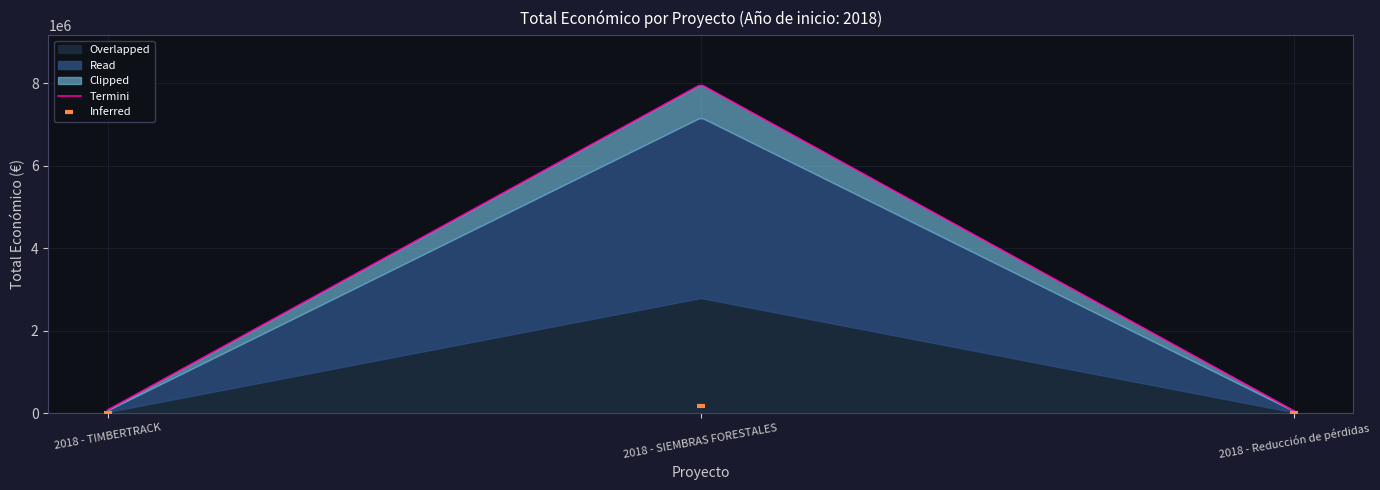

Which has a higher value, 2018 - Reducción de pérdidas or 2018 - SIEMBRAS FORESTALES?

2018 - SIEMBRAS FORESTALES